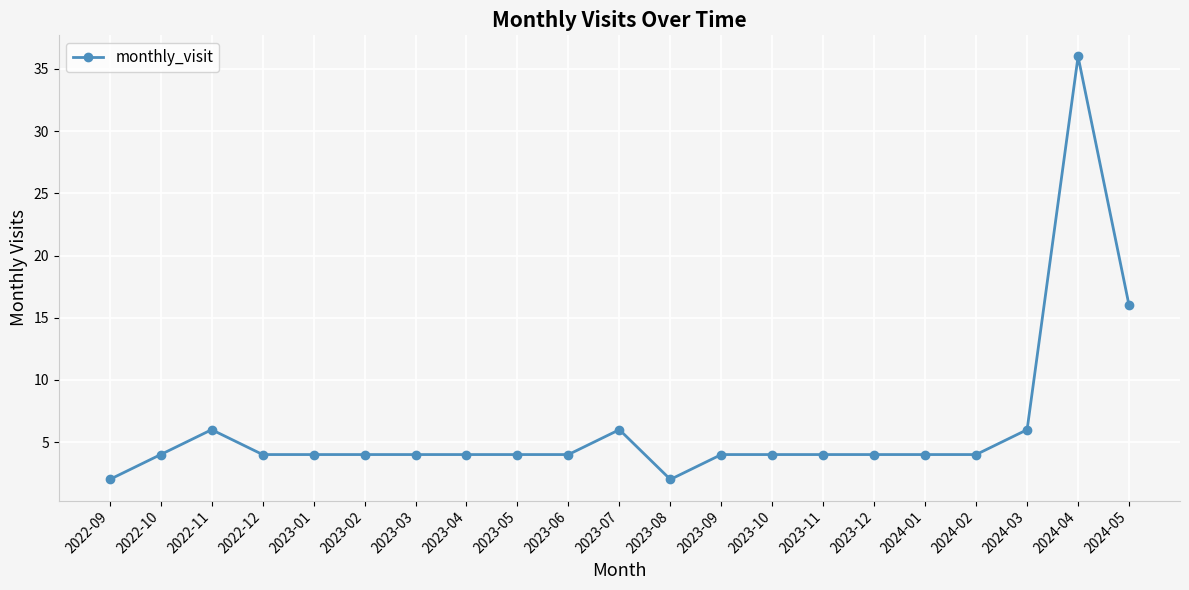

The chart shows a value of 9 at 2022-11. True or false?

False